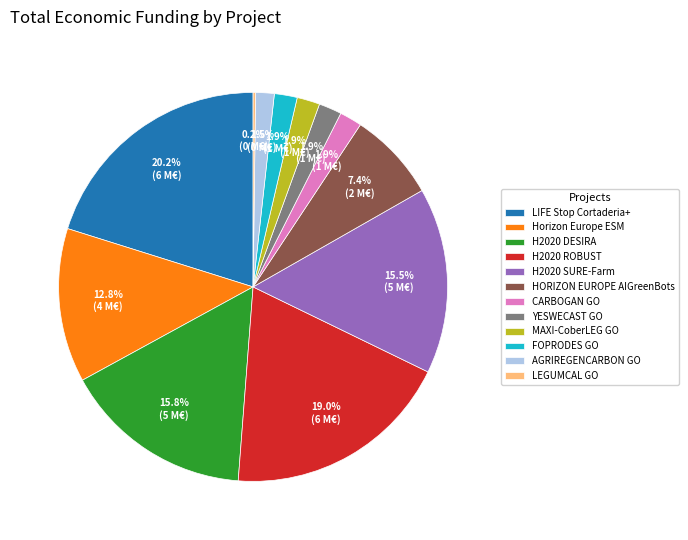

What is the total percentage of MAXI-CoberLEG GO and H2020 SURE-Farm?

17.4%